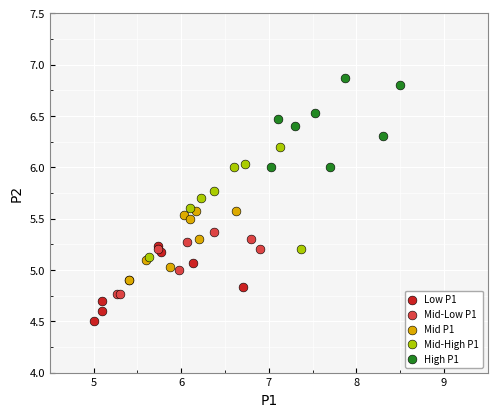

Which series has the widest spread of Y values?

Mid-High P1